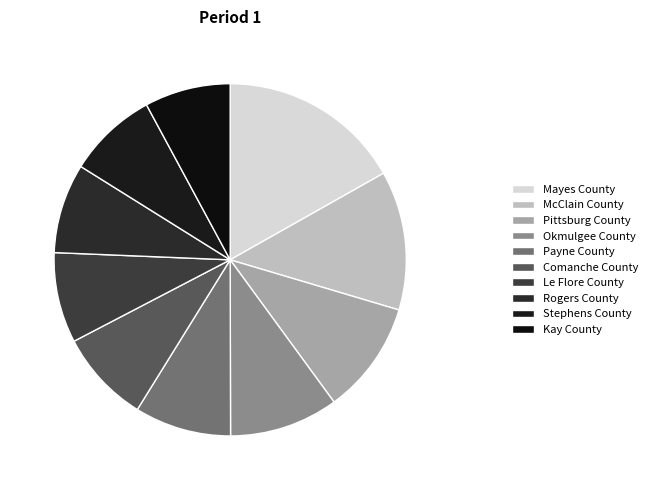

To the nearest percent, what is the difference between the largest and smallest slice percentages?

9%